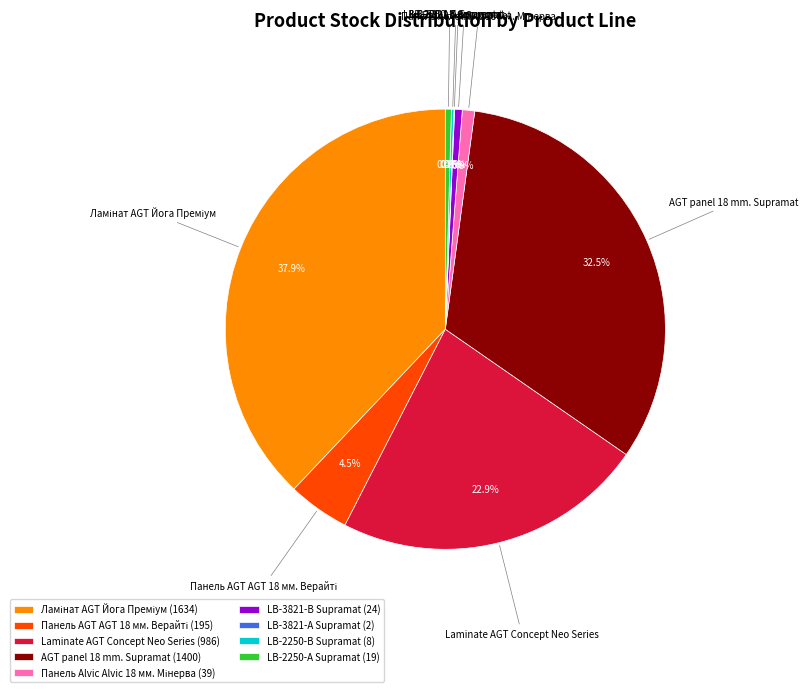

To the nearest percent, what is the difference between the largest and smallest slice percentages?

38%